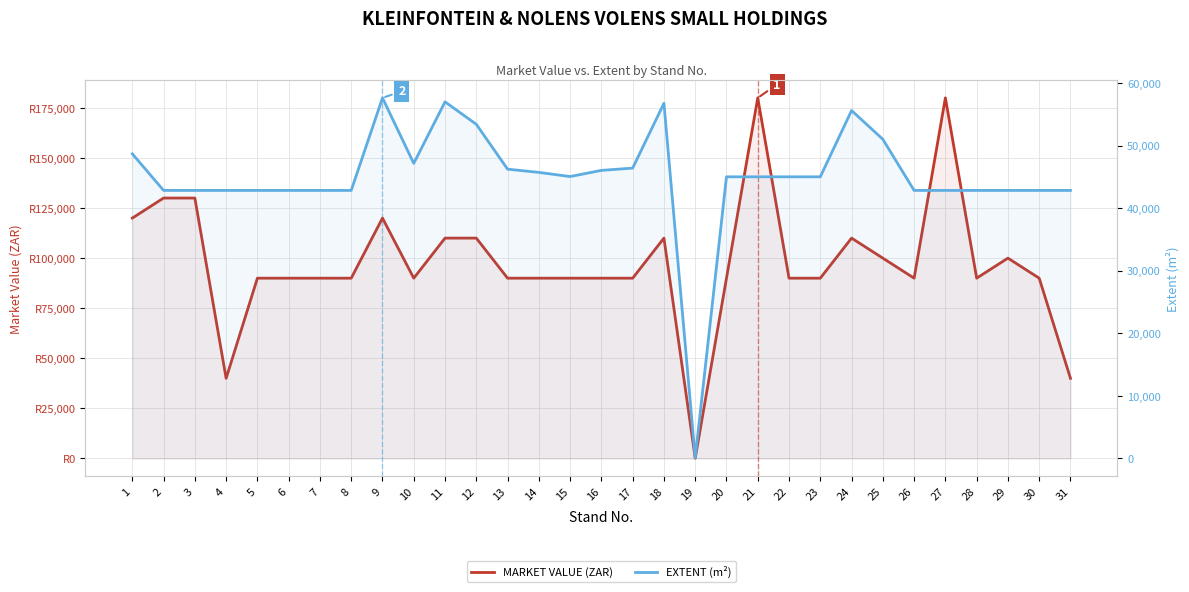

How many intersections are there between MARKET VALUE (ZAR) and EXTENT (m²)?

5